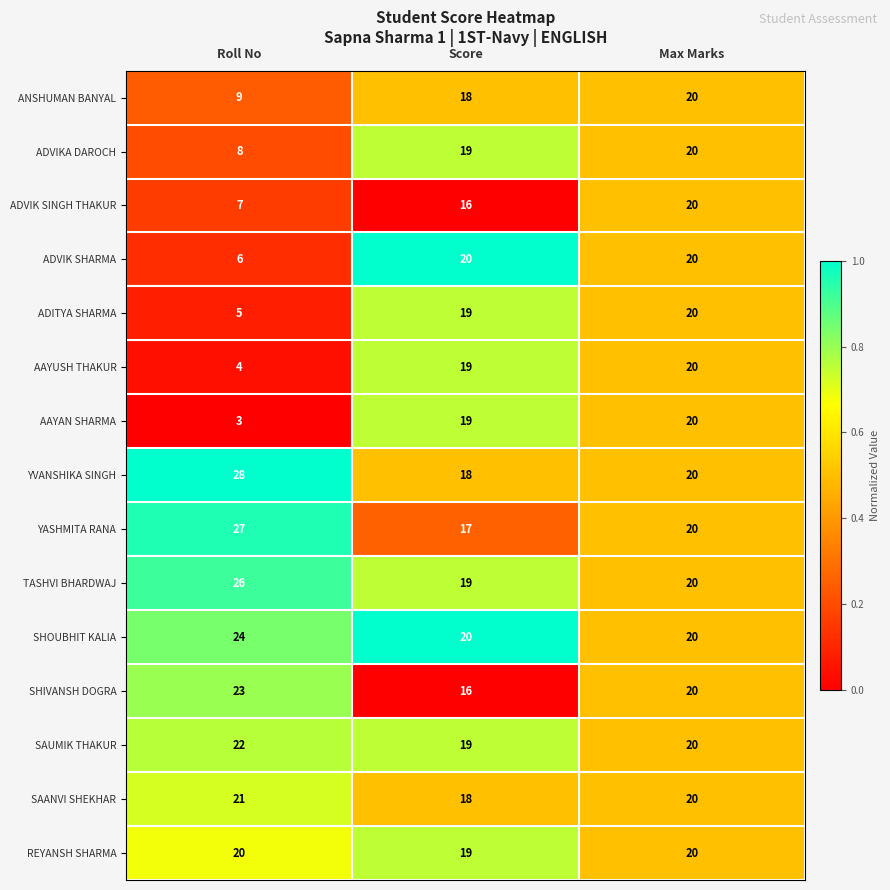

Count the YVANSHIKA SINGH values in the range 18 to 28.

3